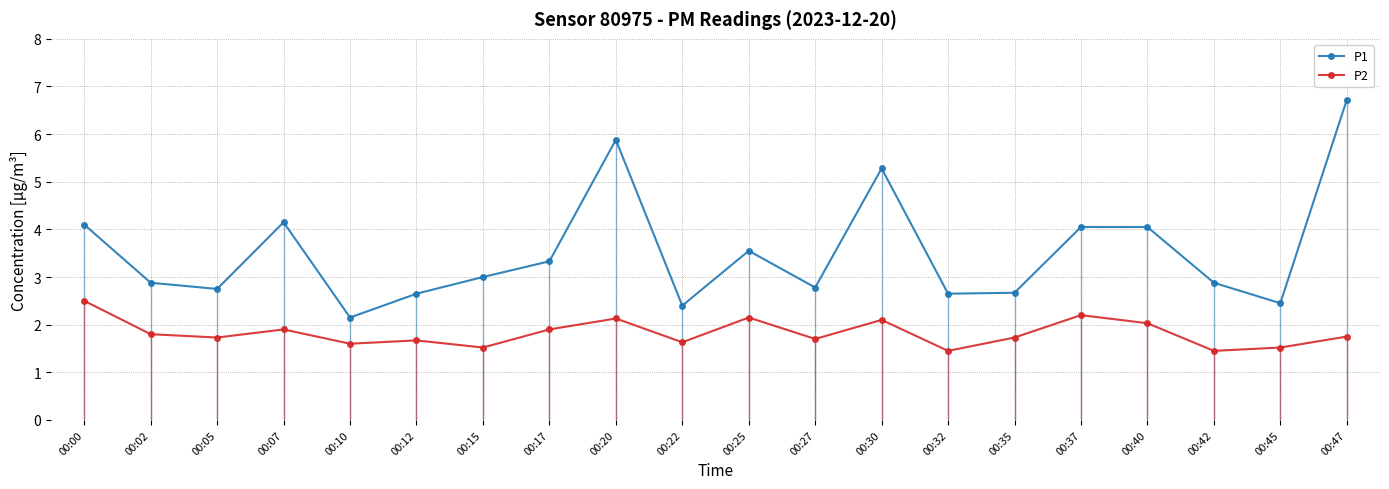

List the labels in order of P1 value, largest first.

00:47, 00:20, 00:30, 00:07, 00:00, 00:37, 00:40, 00:25, 00:17, 00:15, 00:02, 00:42, 00:27, 00:05, 00:35, 00:12, 00:32, 00:45, 00:22, 00:10